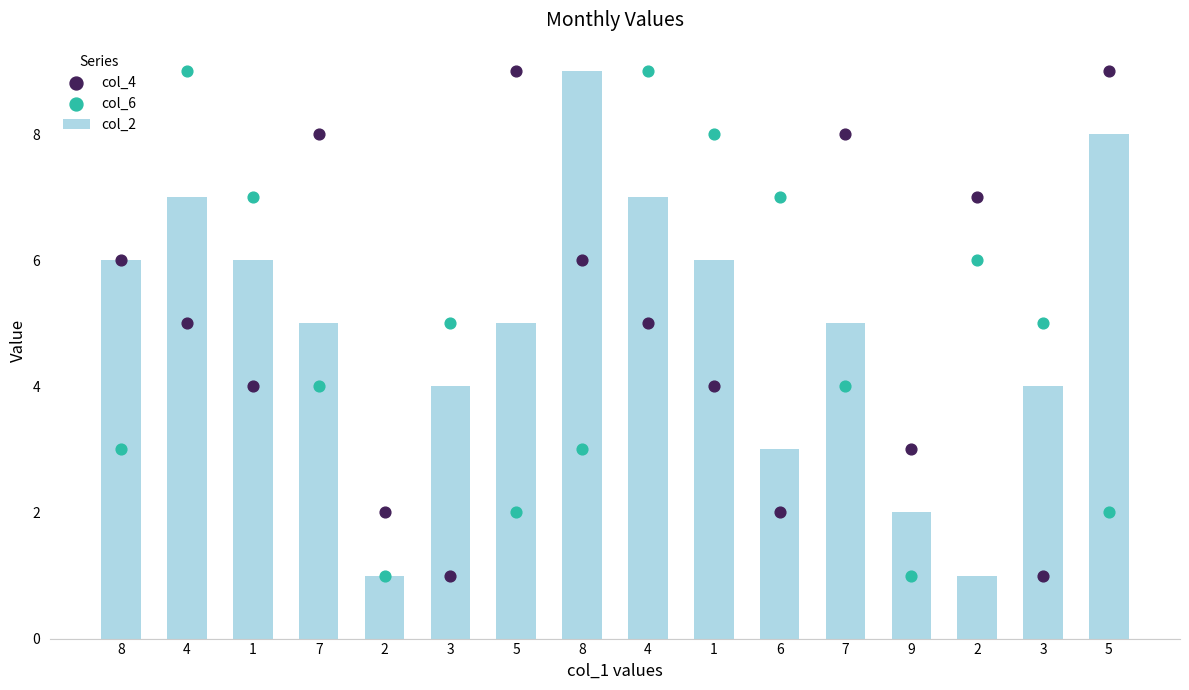

Which series has the largest total across all categories?

col_4